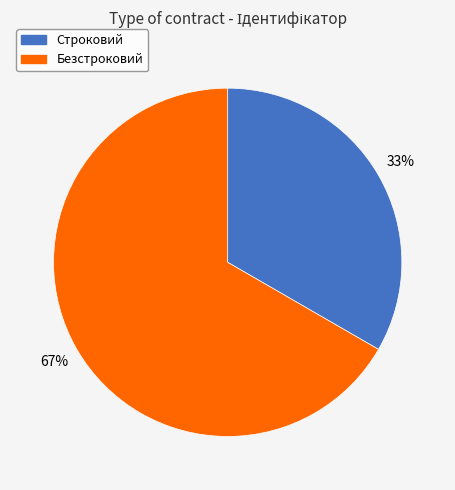

Is the sum of Безстроковий and Строковий greater than half?

Yes